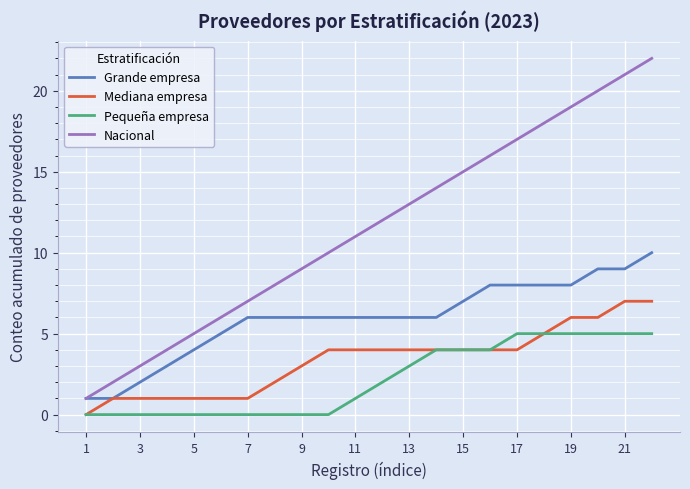

Which series has the largest total across all categories?

Nacional